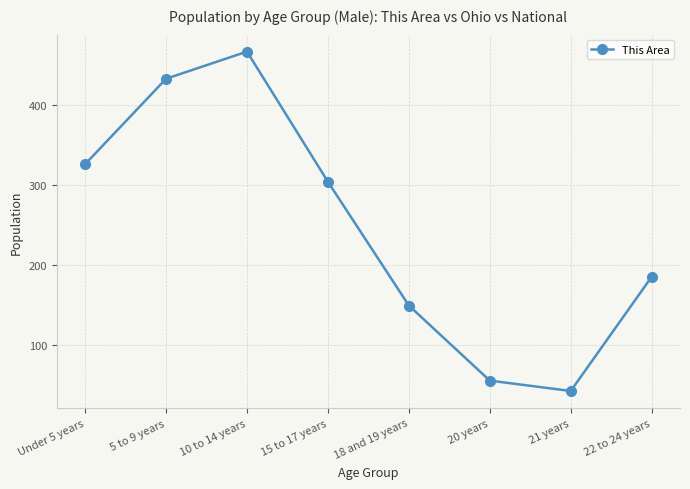

True or false: the data has more than 1 interior local peaks.

False